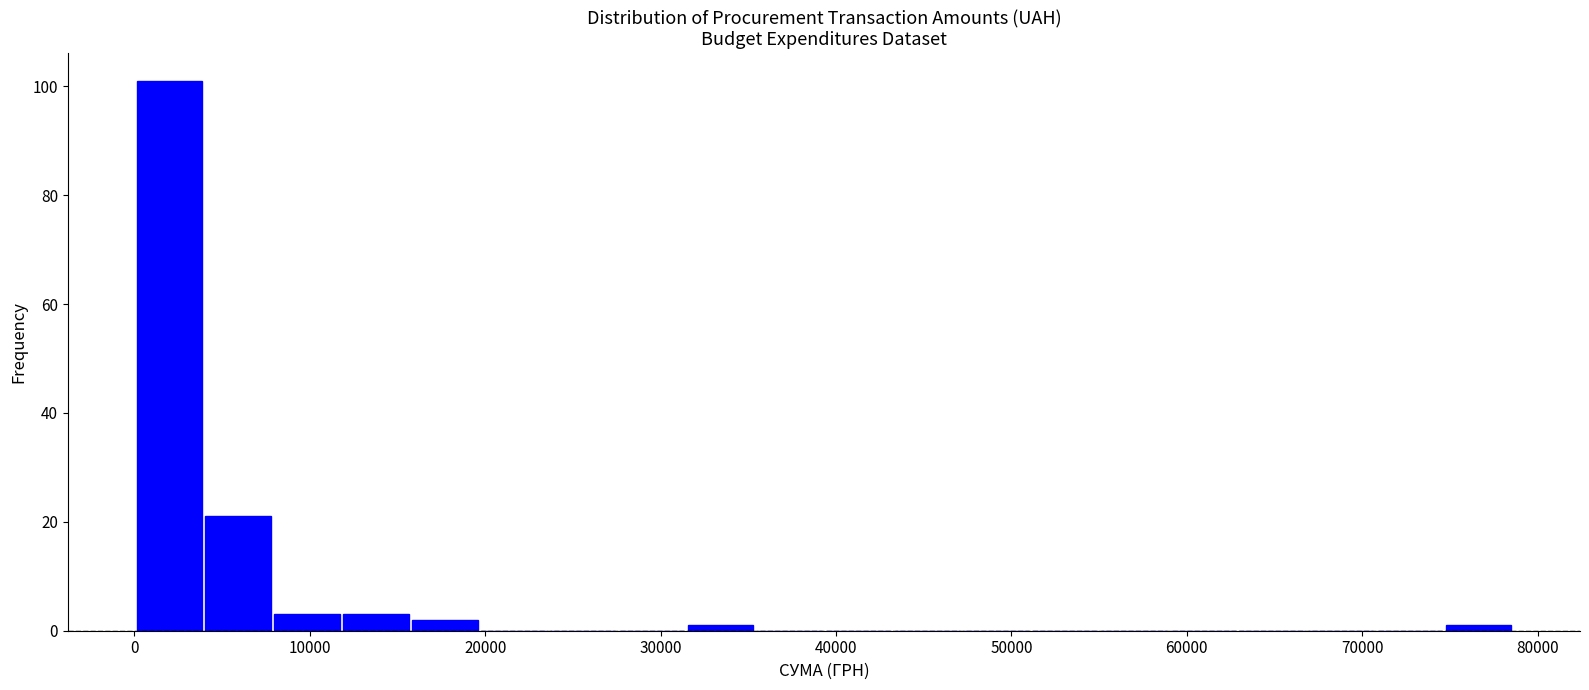

Read against the x-axis, roughly where is the centre of the tallest bar?

2000